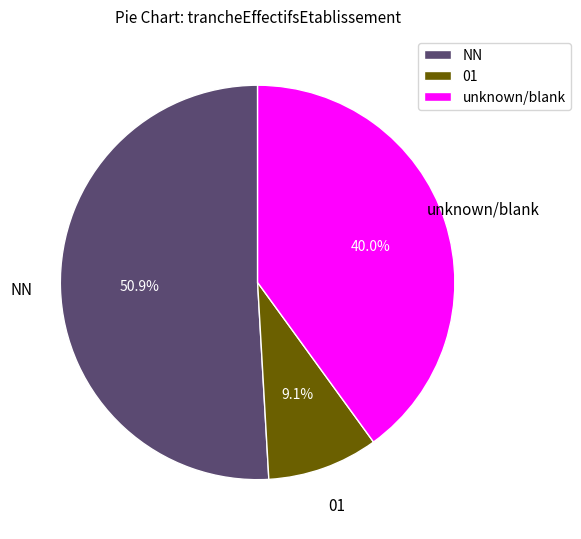

Rank the categories by value from highest to lowest.

NN, unknown/blank, 01